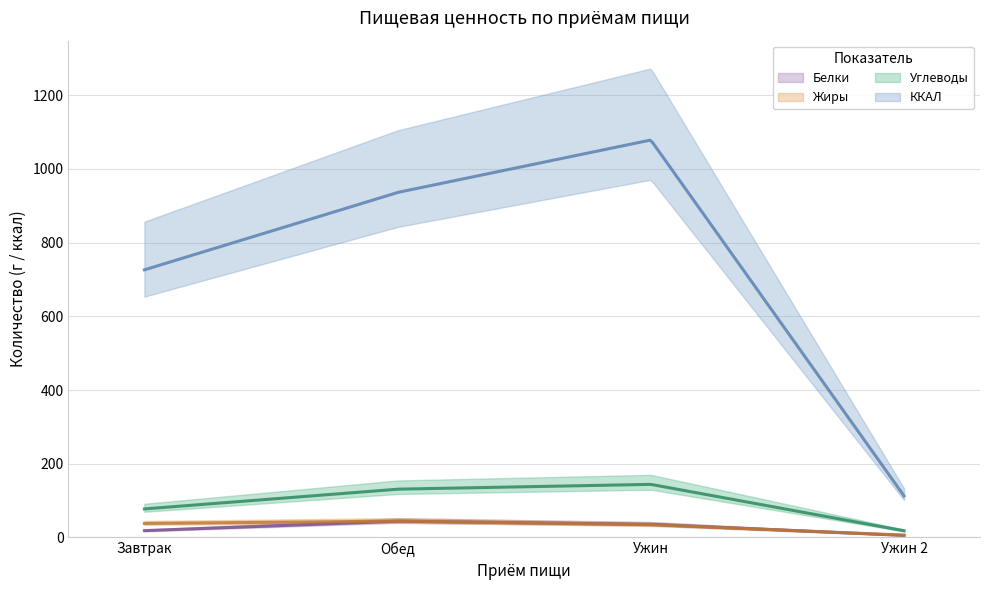

True or false: Углеводы has a value of 144.0 at Ужин.

True